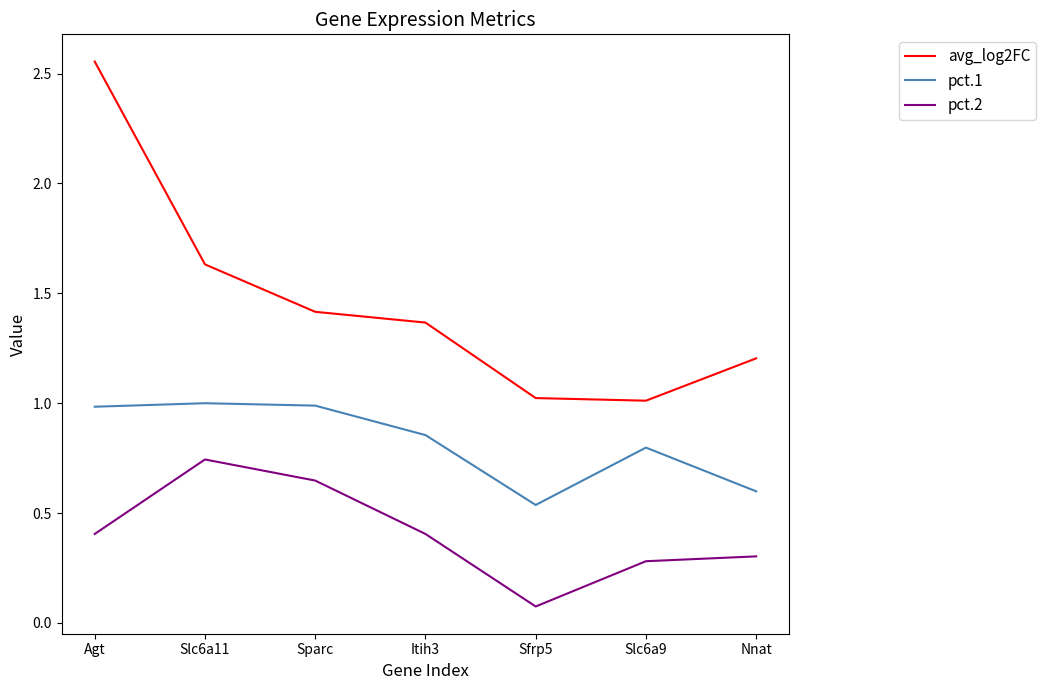

How many interior local valleys does the pct.2 series have?

1